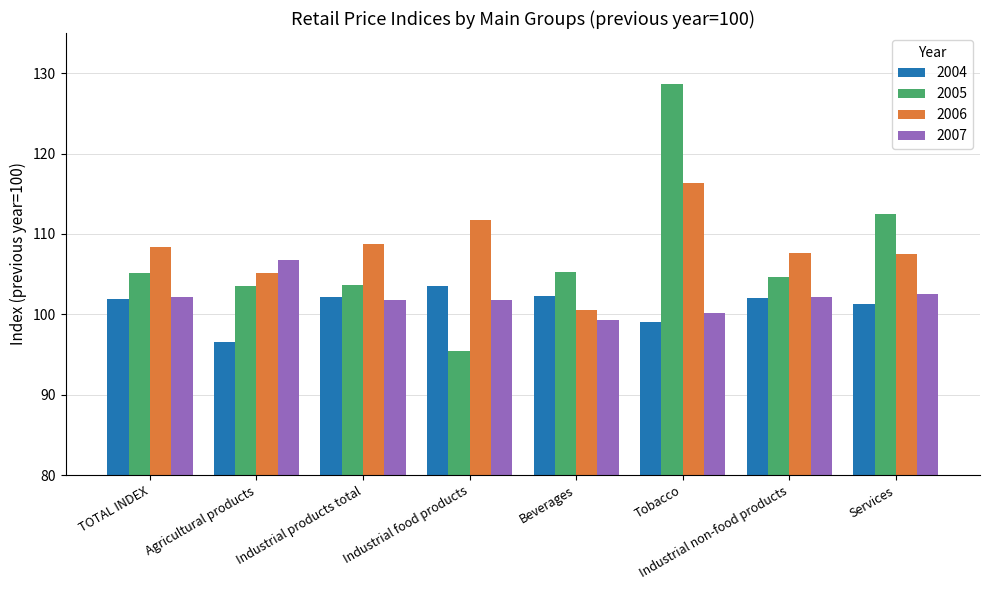

Which series has the widest spread of values?

2005